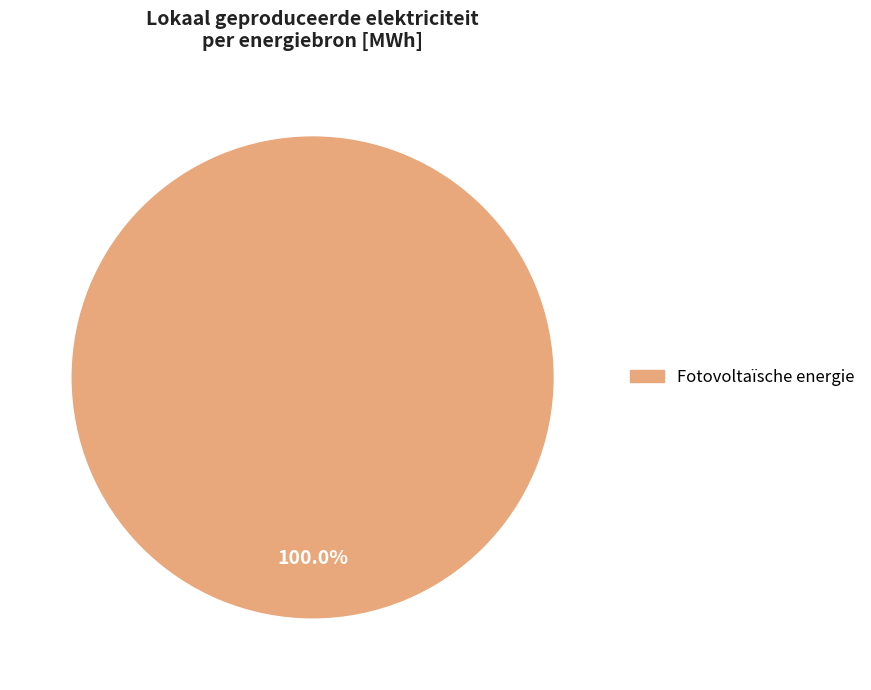

Is there any slice that represents more than half of the pie?

Yes